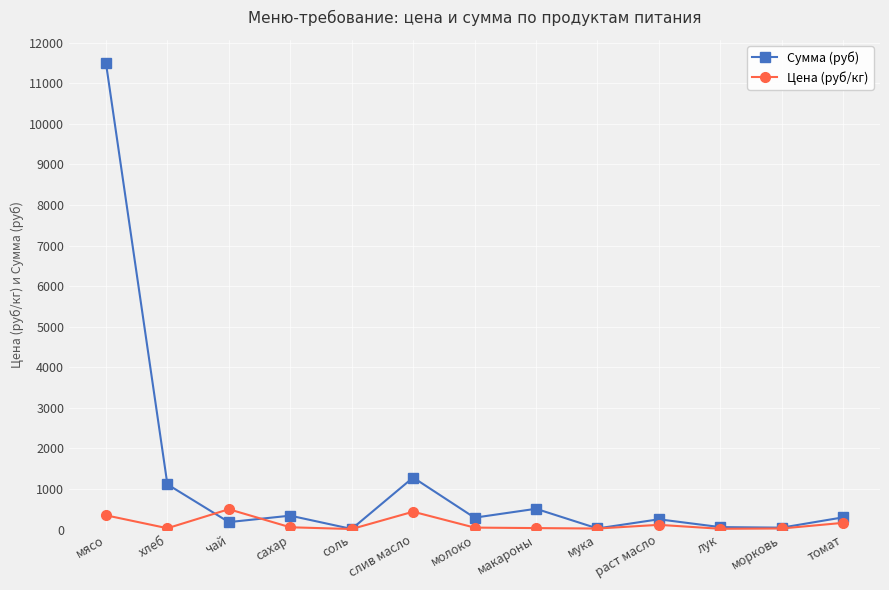

Which label corresponds to the largest value in the chart?

мясо